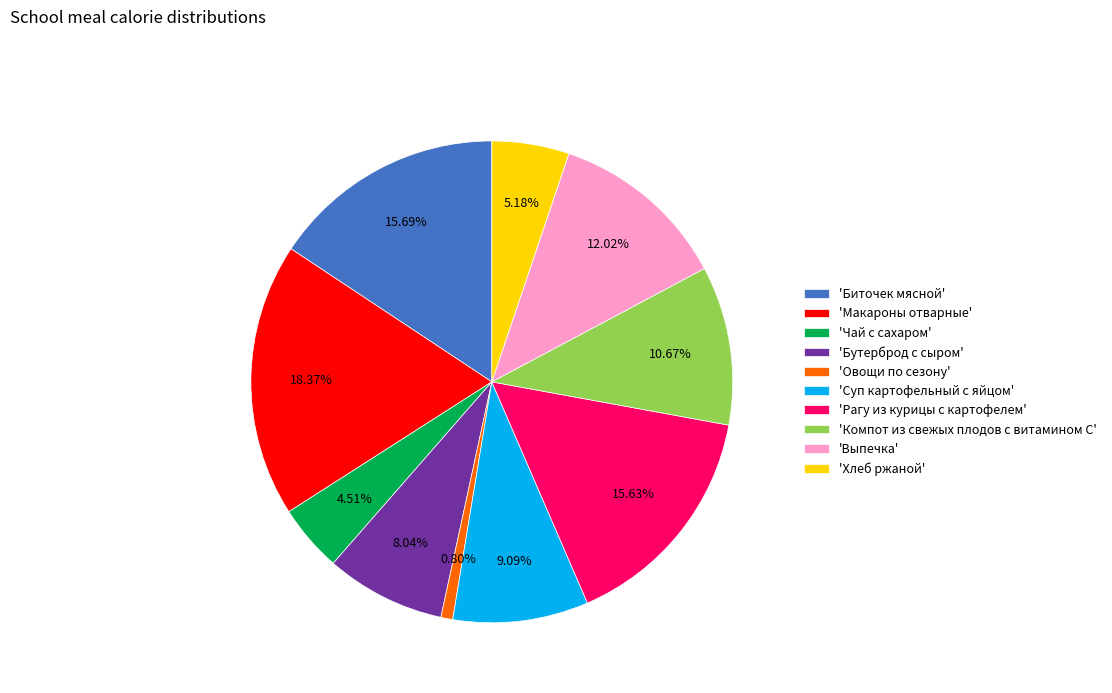

Which category has the smallest portion of the pie?

'Овощи по сезону'